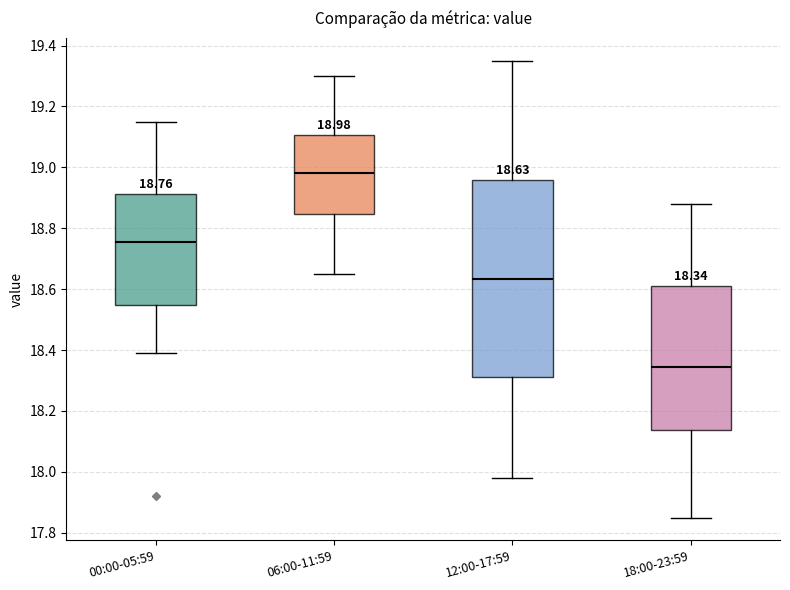

Which box has the lowest median line?

18:00-23:59